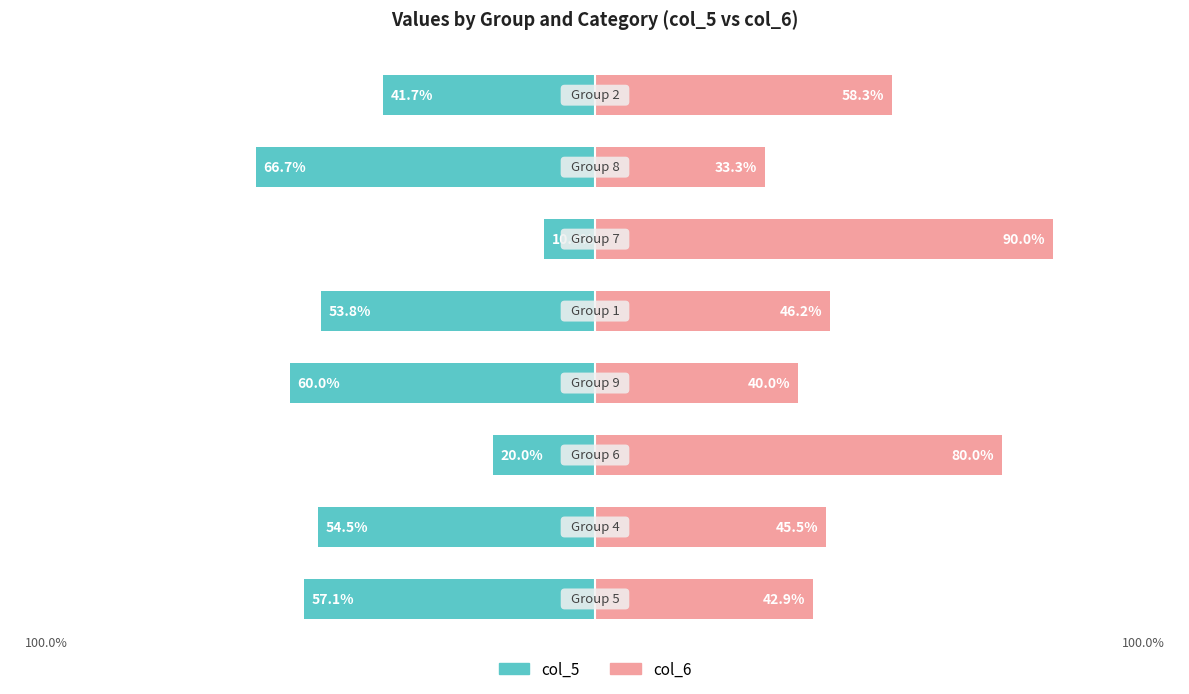

Reading left to right, what are all the values shown in this chart?

col_5: 0=-57.1	1=-54.5	2=-20.0	3=-60.0	4=-53.8	5=-10.0	6=-66.7	7=-41.7
col_6: 0=42.9	1=45.5	2=80.0	3=40.0	4=46.2	5=90.0	6=33.3	7=58.3